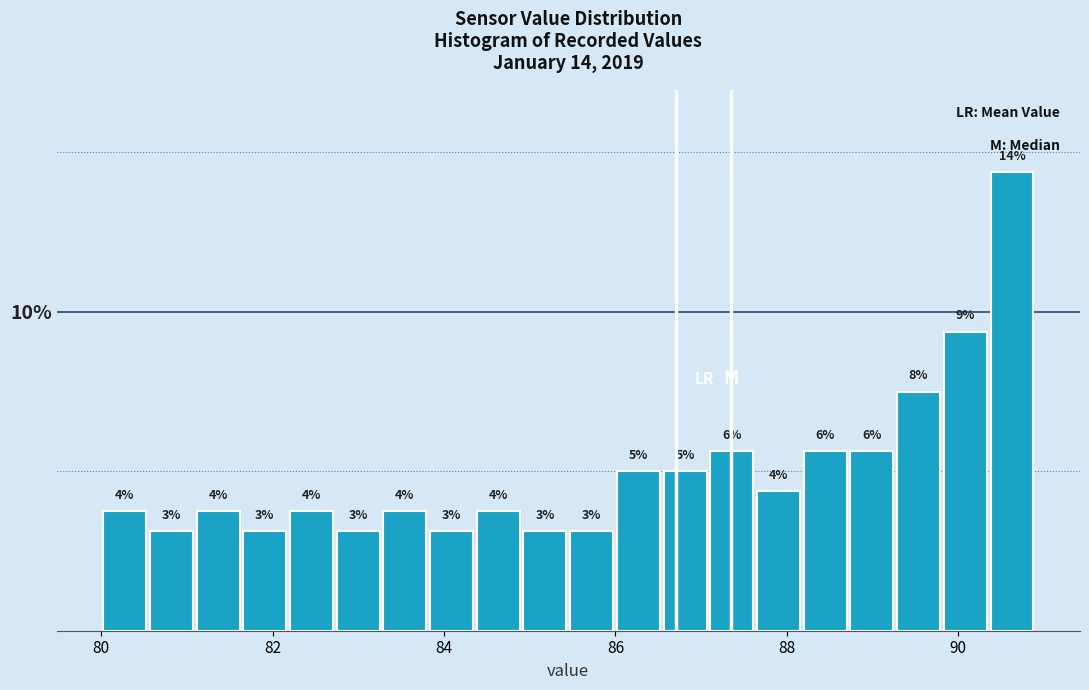

Around what value on the x-axis is the tallest bar? Give the approximate position of its centre, as read against the axis.

90.6